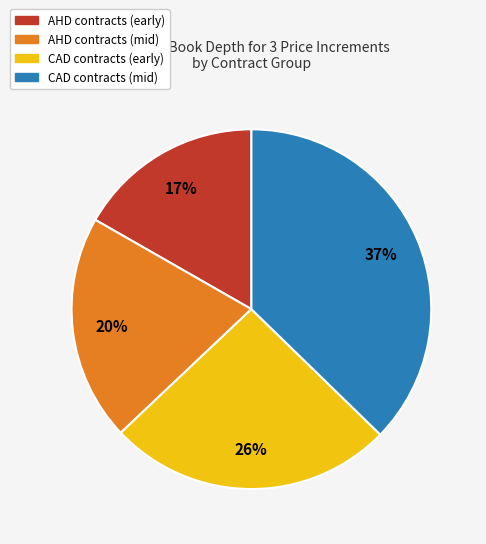

To the nearest percent, what is the average slice percentage?

25%